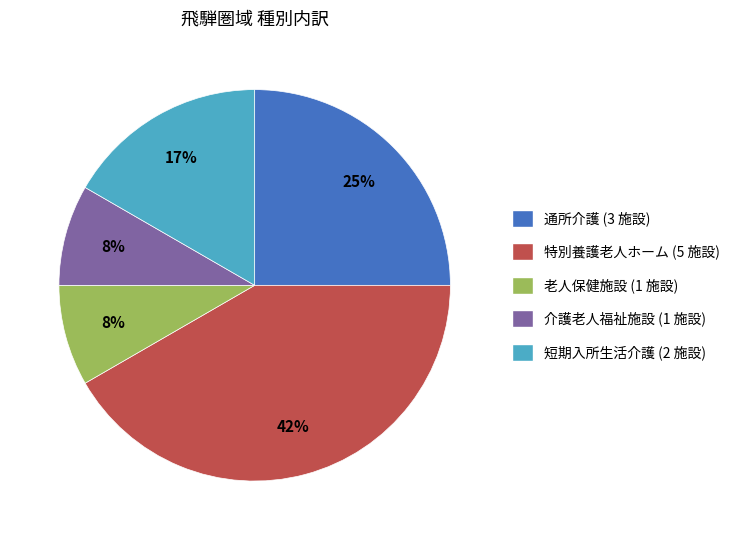

The 介護老人福祉施設 slice represents 8% of the pie. True or false?

True